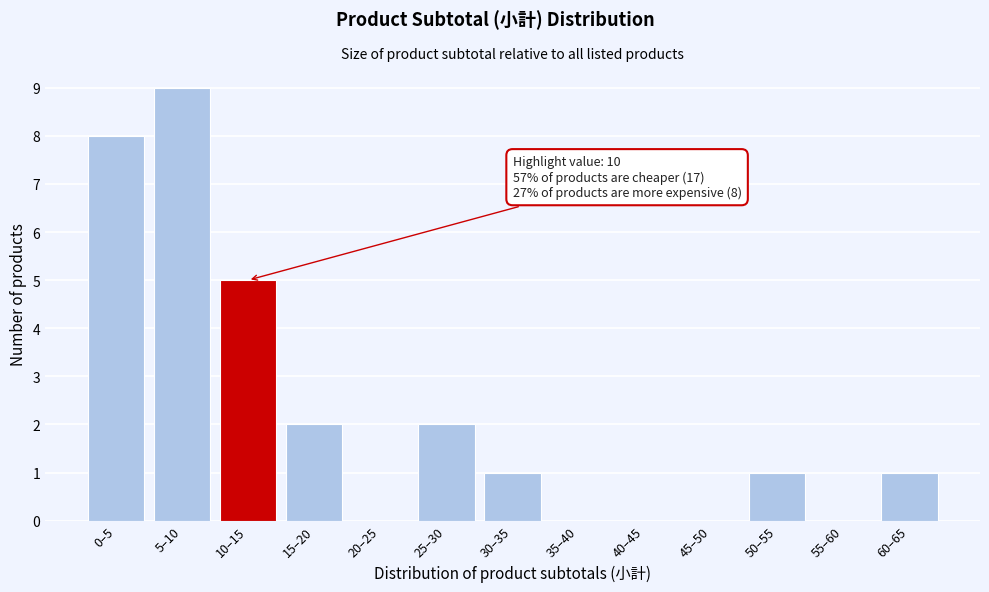

Reading right to left, what are all the values shown in this chart?

60–65=1	55–60=0	50–55=1	45–50=0	40–45=0	35–40=0	30–35=1	25–30=2	20–25=0	15–20=2	10–15=5	5–10=9	0–5=8